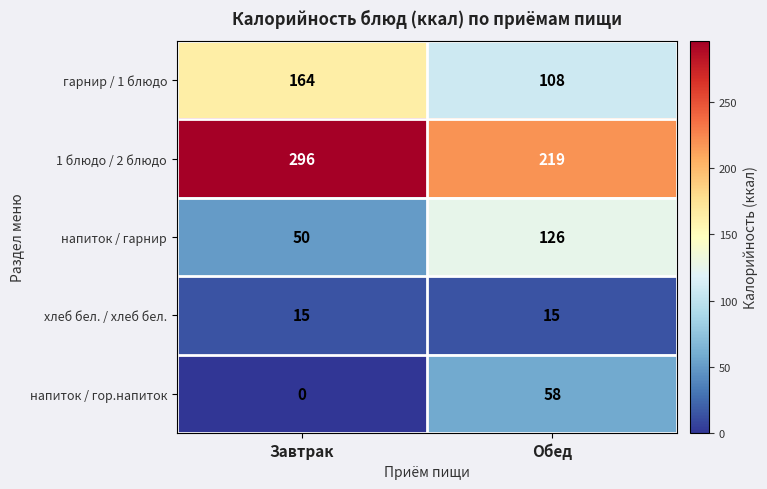

True or false: хлеб бел. / хлеб бел. has a value of 15 at Завтрак.

True